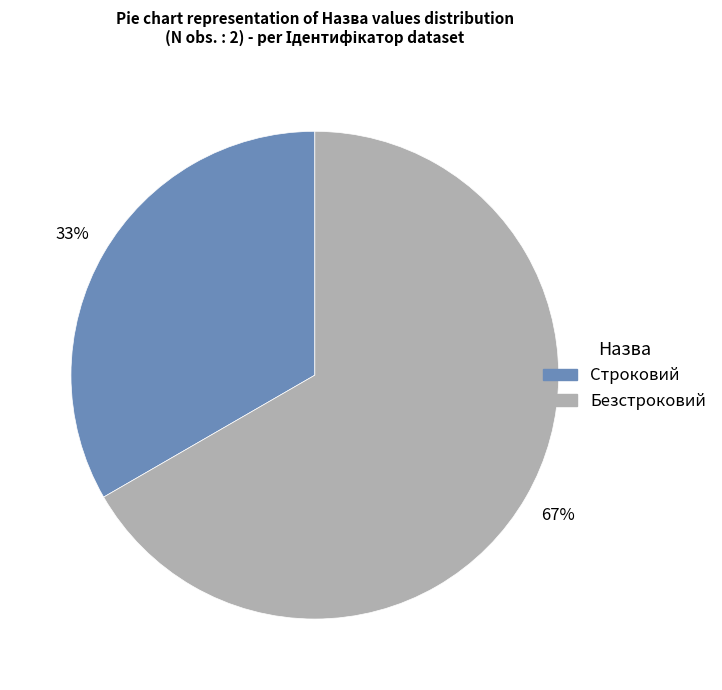

Between Безстроковий and Строковий, which is larger?

Безстроковий